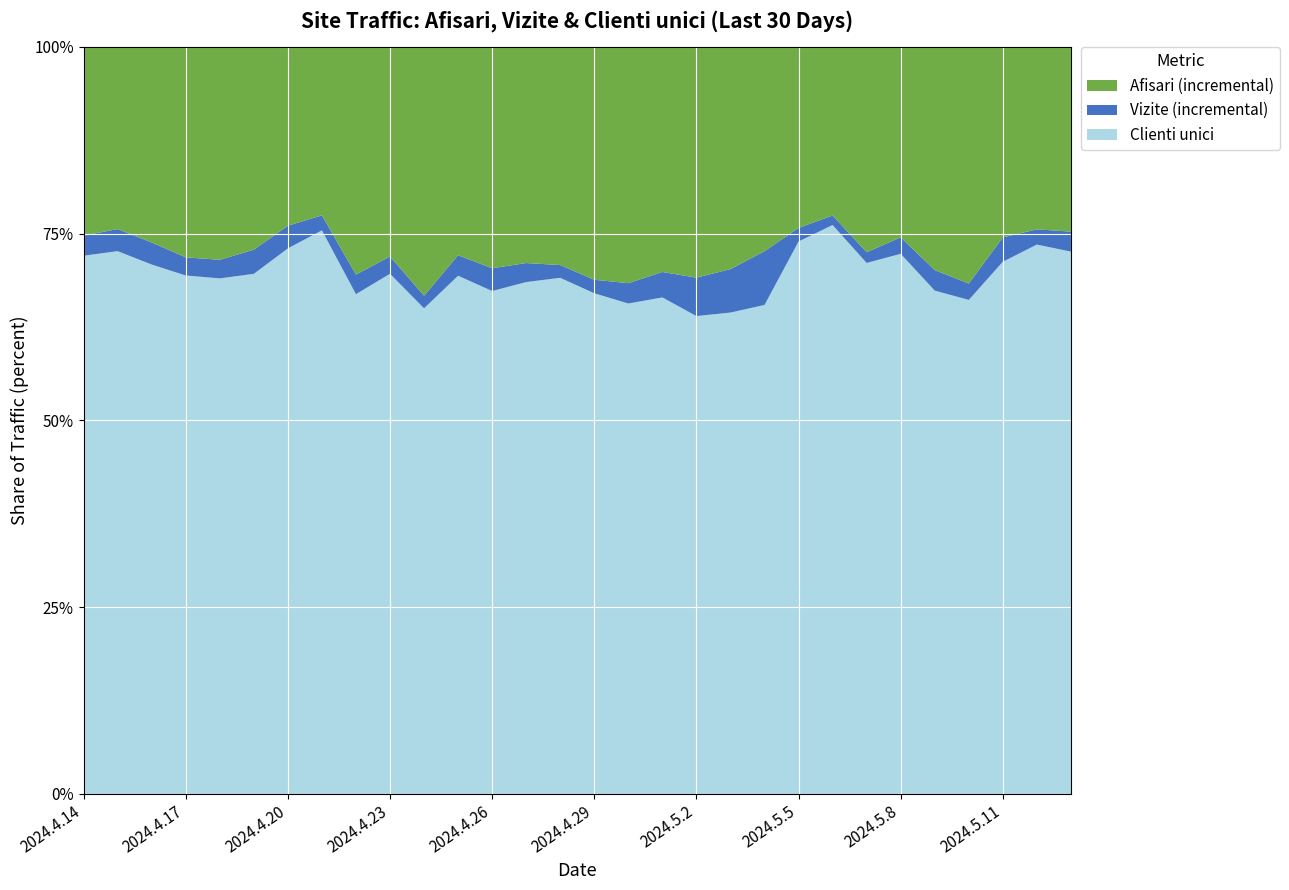

Reading left to right, what are all the values shown in this chart?

Clienti unici: 2024.4.14=3103	2024.4.15=4111	2024.4.16=3218	2024.4.17=5153	2024.4.18=4358	2024.4.19=3410	2024.4.20=4142	2024.4.21=5127	2024.4.22=3577	2024.4.23=3611	2024.4.24=2779	2024.4.25=4158	2024.4.26=3642	2024.4.27=5067	2024.4.28=5093	2024.4.29=4487	2024.4.30=5097	2024.5.1=7777	2024.5.2=8166	2024.5.3=7482	2024.5.4=5440	2024.5.5=1788	2024.5.6=2871	2024.5.7=2775	2024.5.8=2657	2024.5.9=2625	2024.5.10=2989	2024.5.11=2908	2024.5.12=4266	2024.5.13=3337
Vizite: 2024.4.14=3219	2024.4.15=4278	2024.4.16=3352	2024.4.17=5333	2024.4.18=4515	2024.4.19=3568	2024.4.20=4314	2024.4.21=5263	2024.4.22=3717	2024.4.23=3731	2024.4.24=2851	2024.4.25=4322	2024.4.26=3807	2024.4.27=5255	2024.4.28=5219	2024.4.29=4608	2024.4.30=5308	2024.5.1=8175	2024.5.2=8822	2024.5.3=8157	2024.5.4=6038	2024.5.5=1832	2024.5.6=2919	2024.5.7=2831	2024.5.8=2738	2024.5.9=2732	2024.5.10=3088	2024.5.11=3041	2024.5.12=4384	2024.5.13=3460
Afisari: 2024.4.14=4307	2024.4.15=5658	2024.4.16=4541	2024.4.17=7425	2024.4.18=6315	2024.4.19=4898	2024.4.20=5672	2024.4.21=6796	2024.4.22=5347	2024.4.23=5186	2024.4.24=4275	2024.4.25=5994	2024.4.26=5410	2024.4.27=7395	2024.4.28=7372	2024.4.29=6695	2024.4.30=7764	2024.5.1=11701	2024.5.2=12766	2024.5.3=11611	2024.5.4=8311	2024.5.5=2418	2024.5.6=3770	2024.5.7=3904	2024.5.8=3675	2024.5.9=3896	2024.5.10=4520	2024.5.11=4082	2024.5.12=5801	2024.5.13=4597